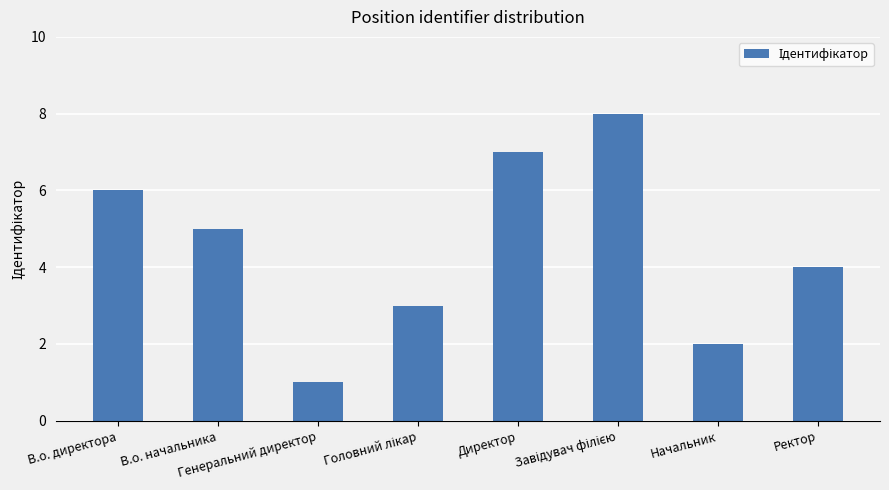

The value at Генеральний директор is 1. True or false?

True